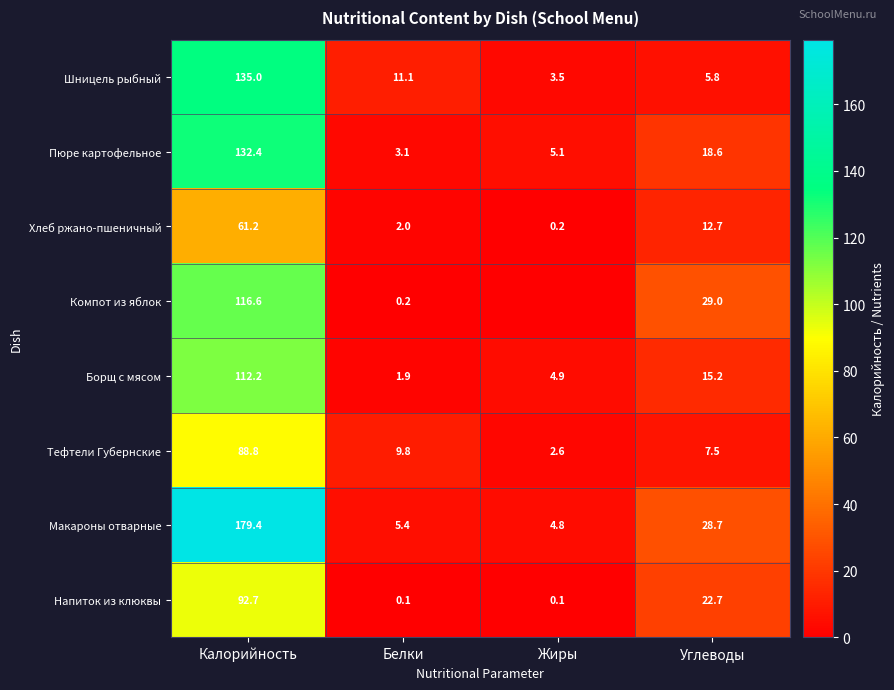

What is the difference between the Хлеб ржано-пшеничный values at Калорийность and Углеводы?

48.5